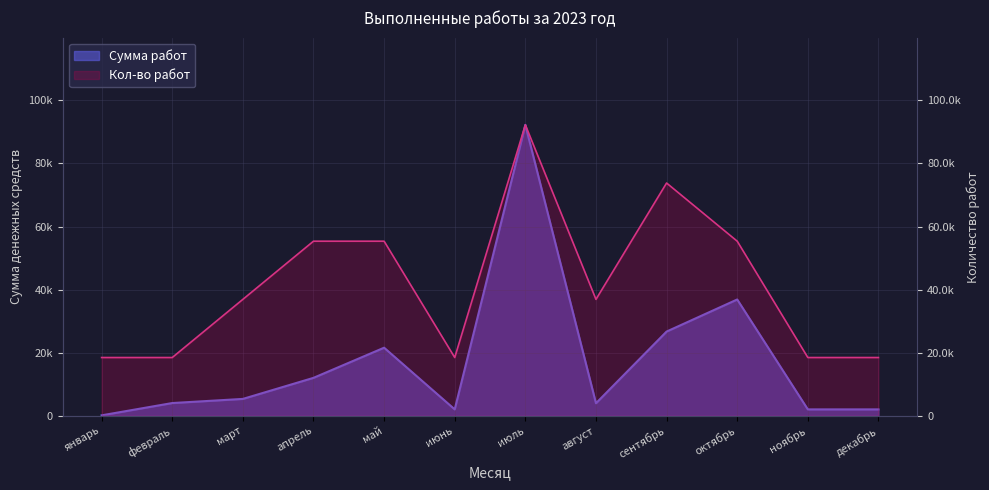

Which label corresponds to the smallest value in the chart?

январь